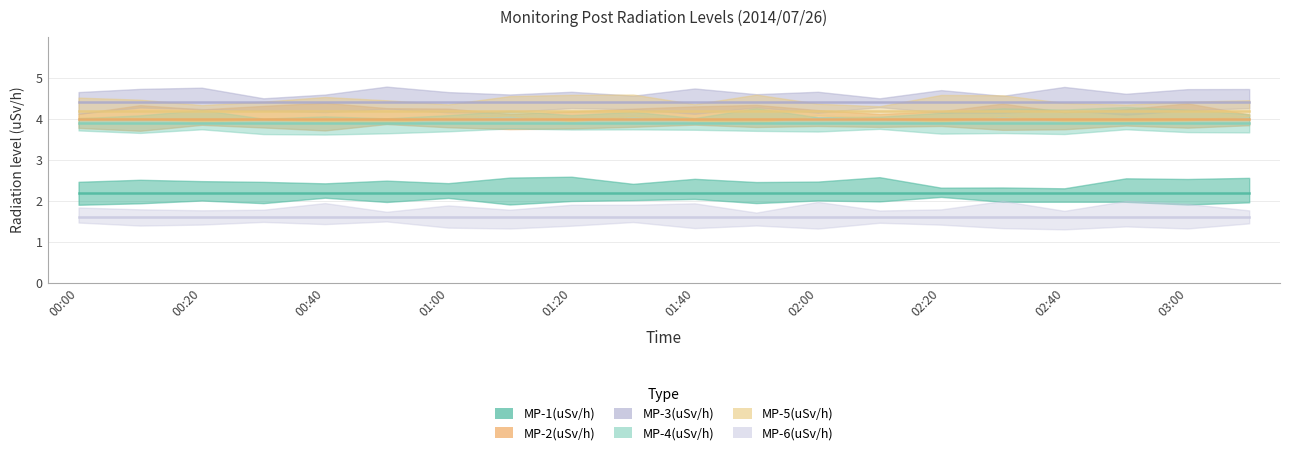

Which category has the lowest value across all series?

00:00